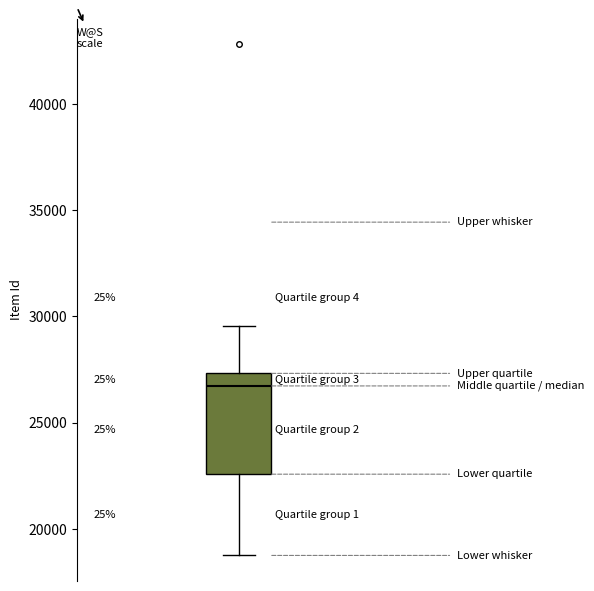

Read this box plot against the y-axis: the position of the median line, the range covered by the box, and the ends of both whiskers. The values are not printed on the chart, so give them approximately, as read against the axis.

median 26500, box 22500 to 27500, whiskers 19000 to 29500